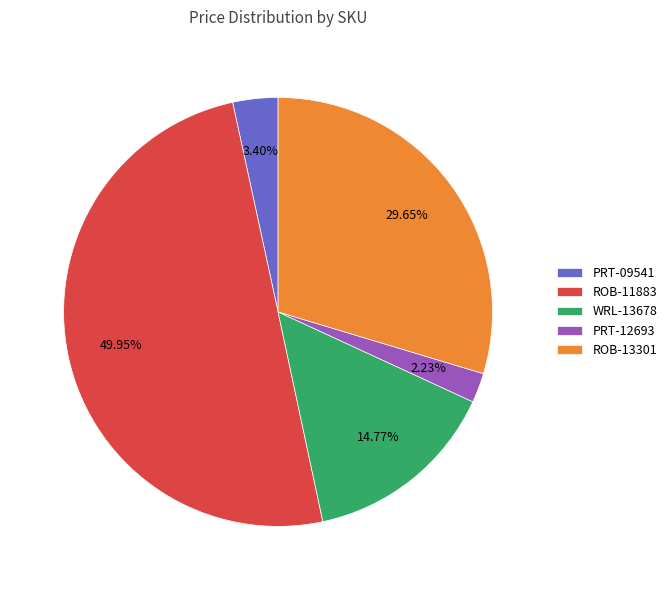

To the nearest percent, what portion does ROB-11883 represent?

50%